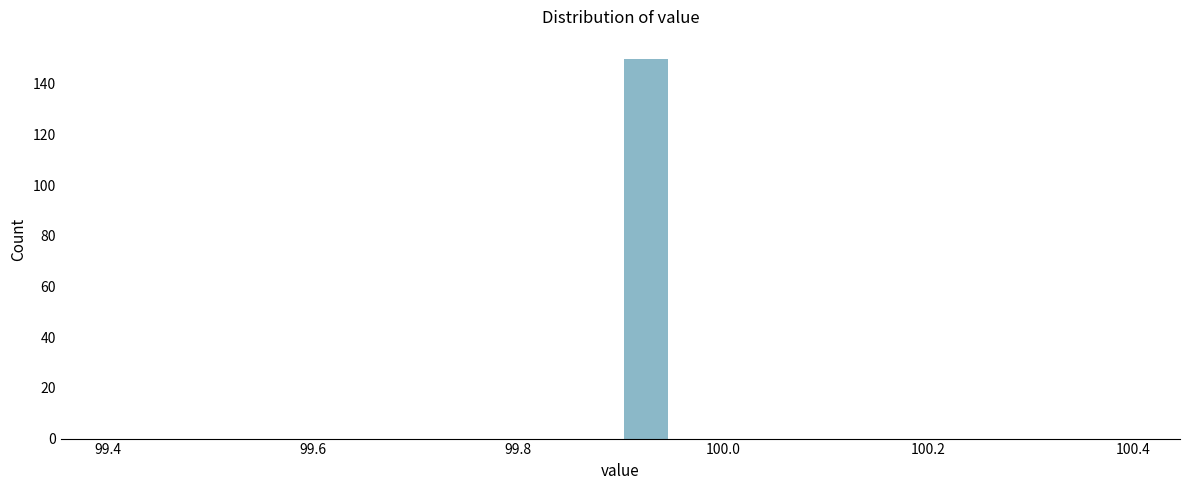

Around what value on the x-axis is the tallest bar? Give the approximate position of its centre, as read against the axis.

99.92